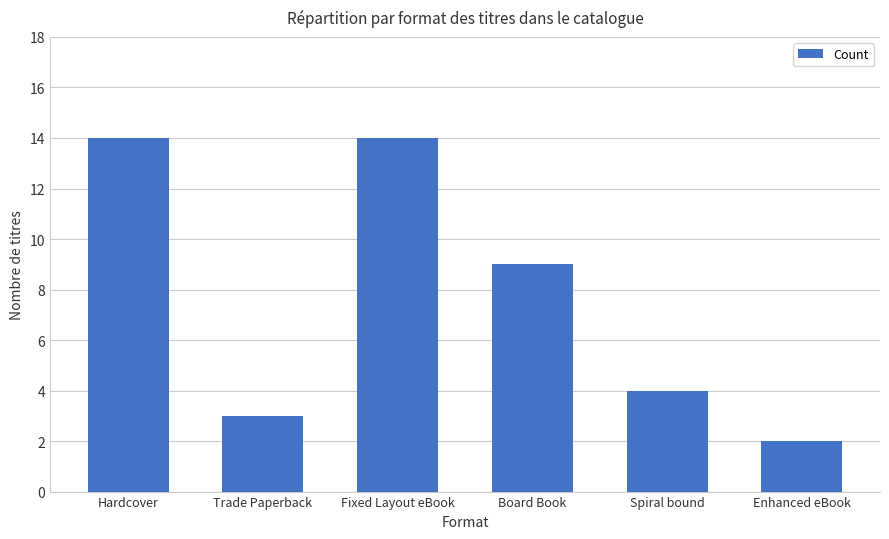

What is the ratio of the value at Hardcover to the value at Fixed Layout eBook?

1.0